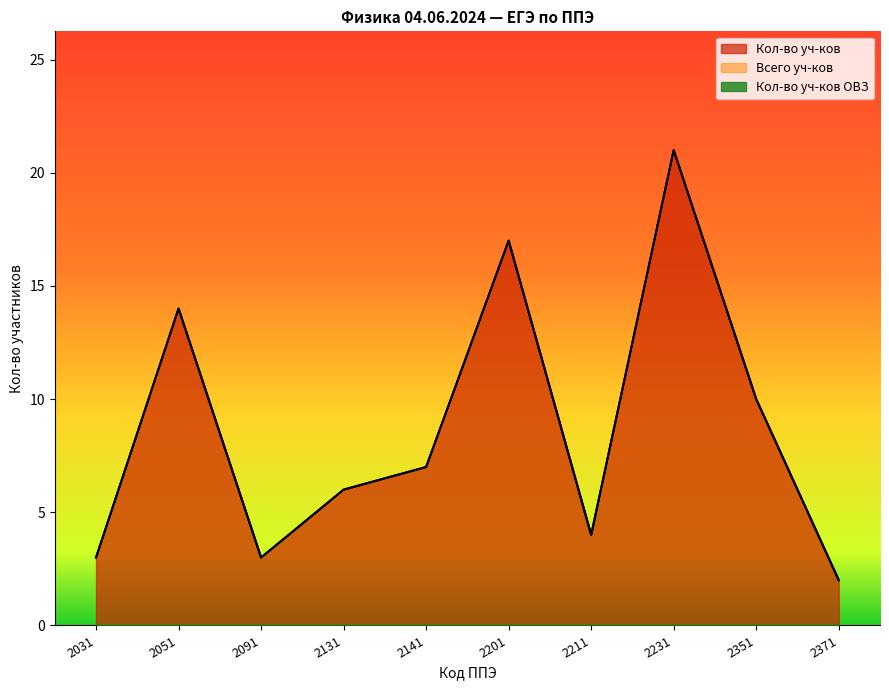

Reading left to right, list all the values displayed in this chart.

Кол-во уч-ков: 3	14	3	6	7	17	4	21	10	2
Всего уч-ков: 3	14	3	6	7	17	4	21	10	2